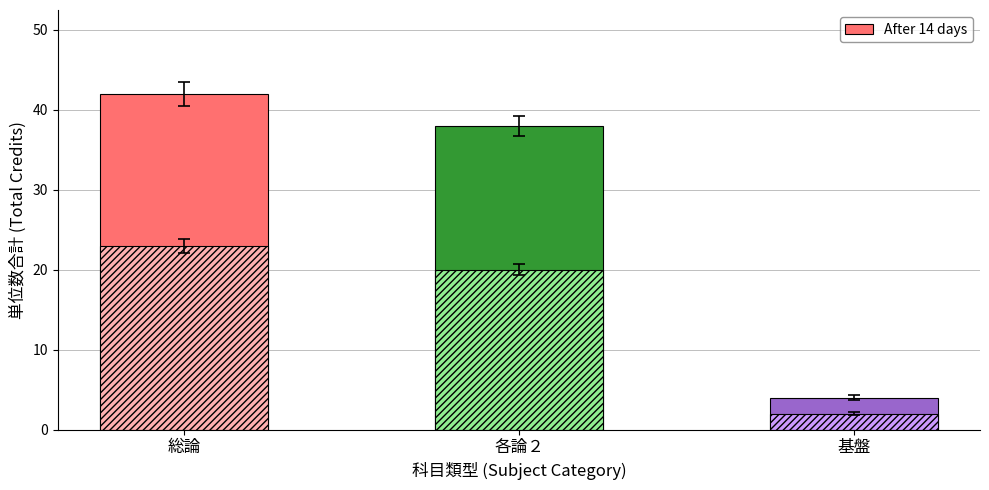

Approximately how many times larger is the value at 各論２ compared to 基盤?

9.5